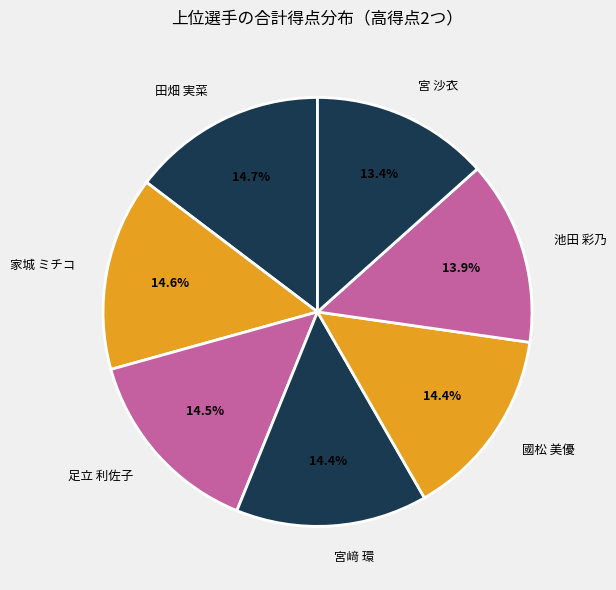

To the nearest percent, what is the difference between the largest and smallest slice percentages?

1%